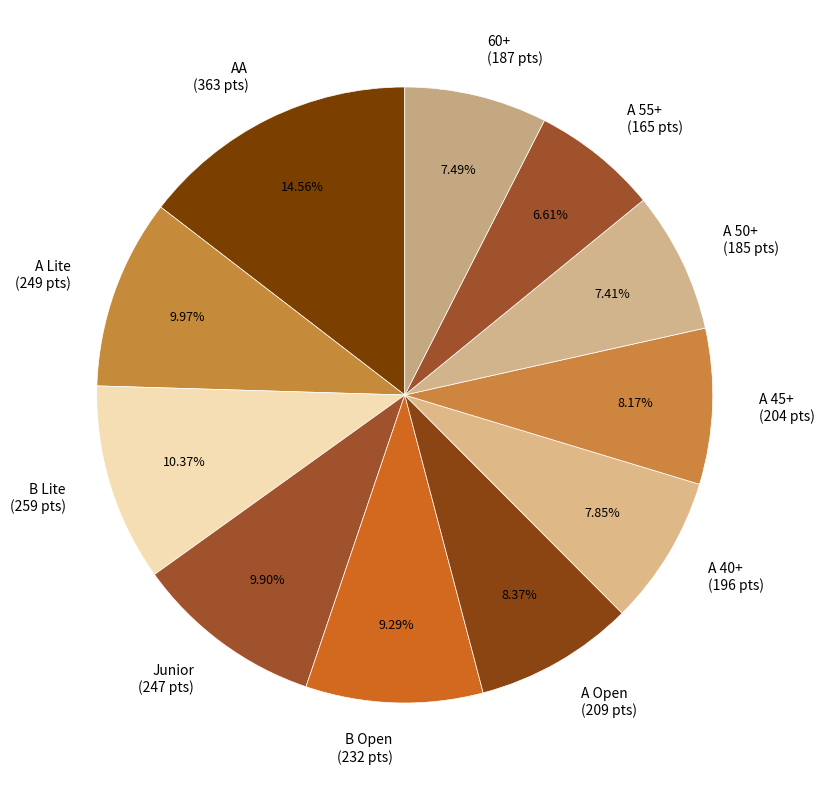

To the nearest percent, what portion does A Open represent?

8%